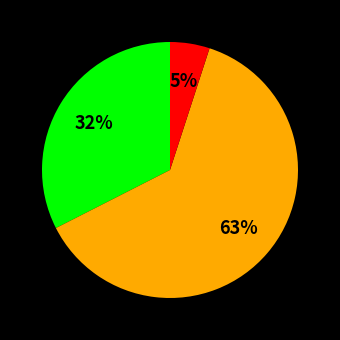

Is there a majority slice in this chart?

Yes